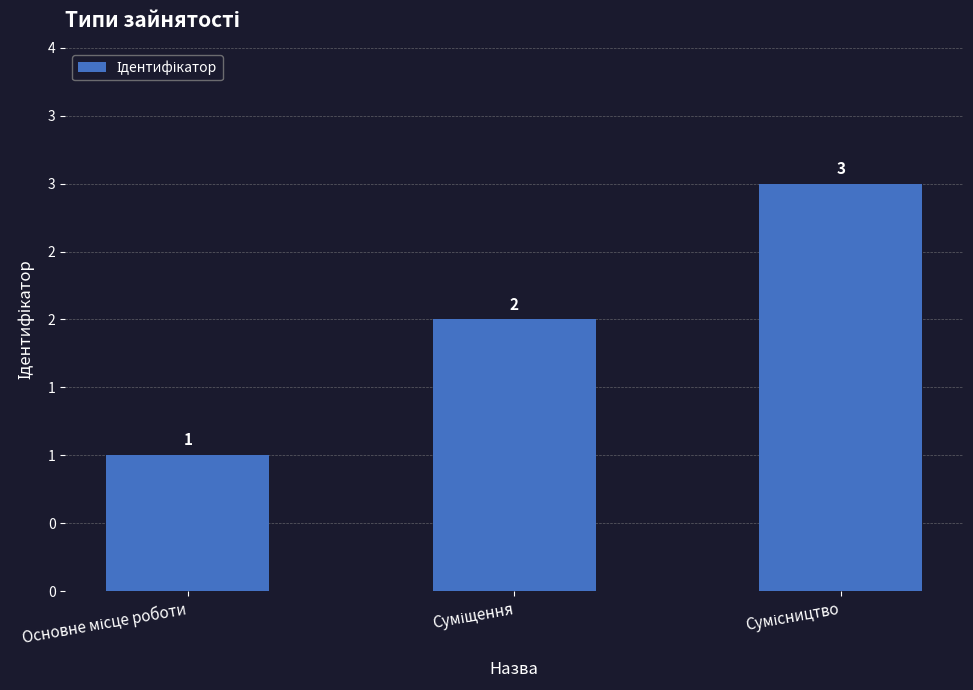

How many values are between 1 and 3?

3